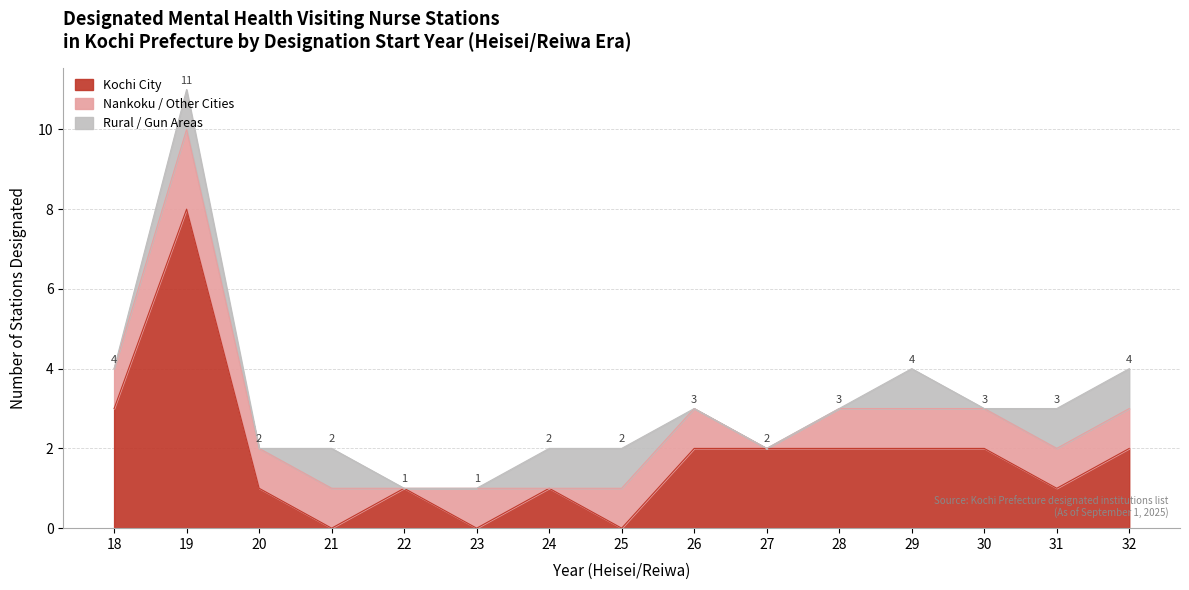

Which series has the largest total across all categories?

Kochi City